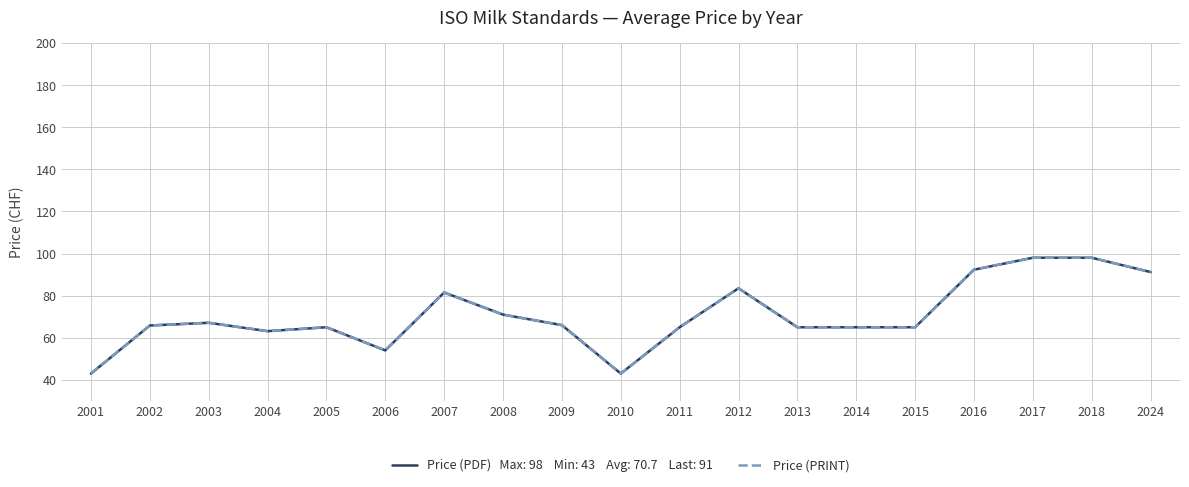

Does the chart display data point markers on the line(s)?

No